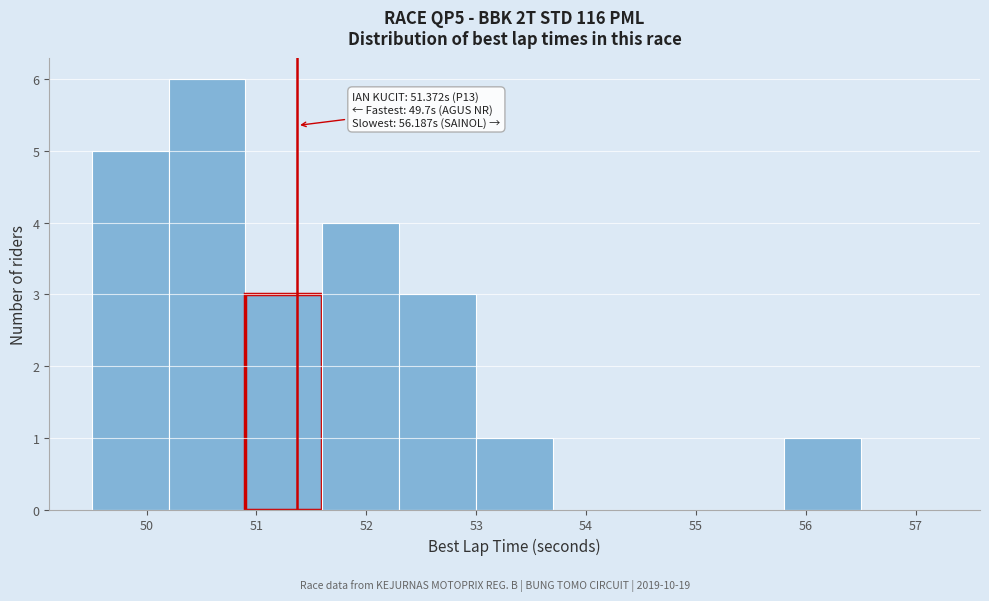

Over which range of the x-axis is the bar tallest?

50.2 to 50.9